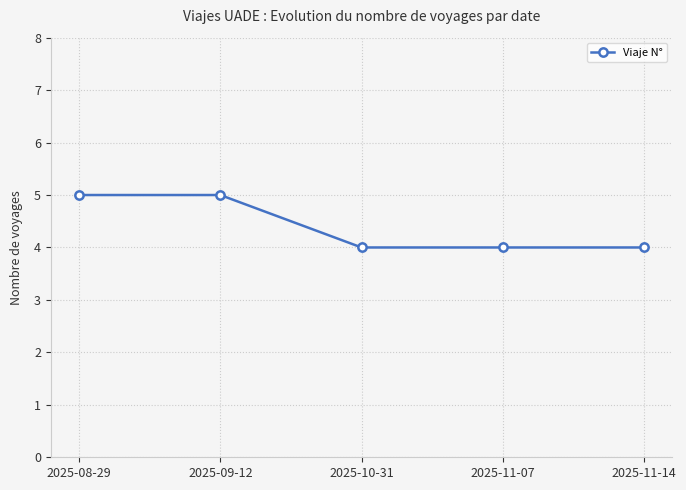

Does the chart display data point markers on the line(s)?

Yes